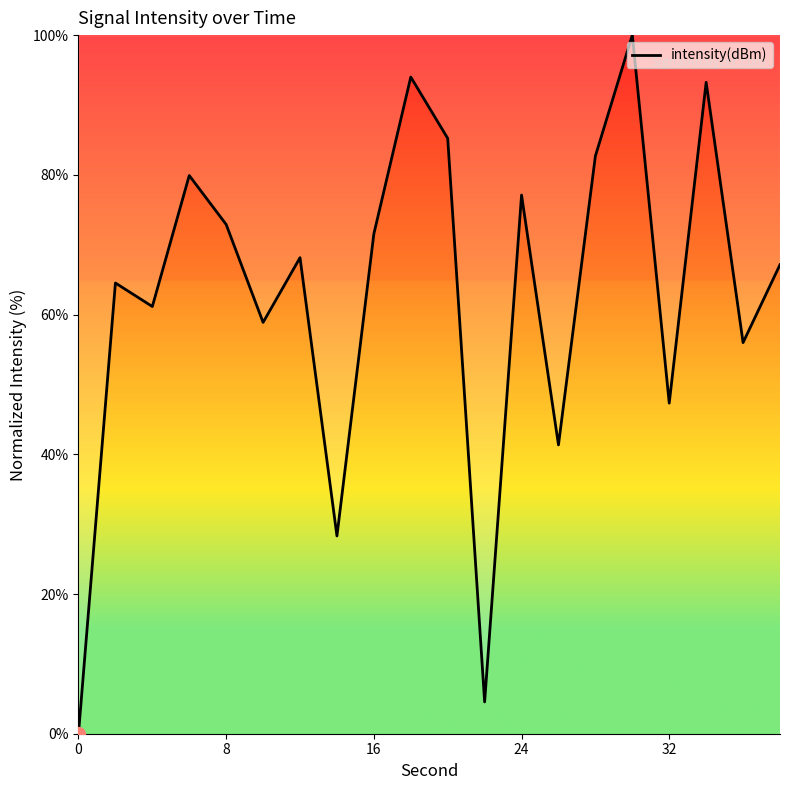

What is the difference between the maximum and minimum values?

100.0